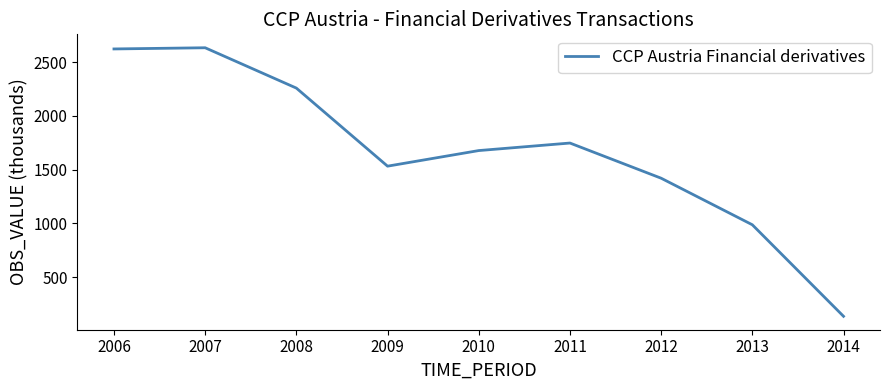

How many lines are shown in the chart?

1